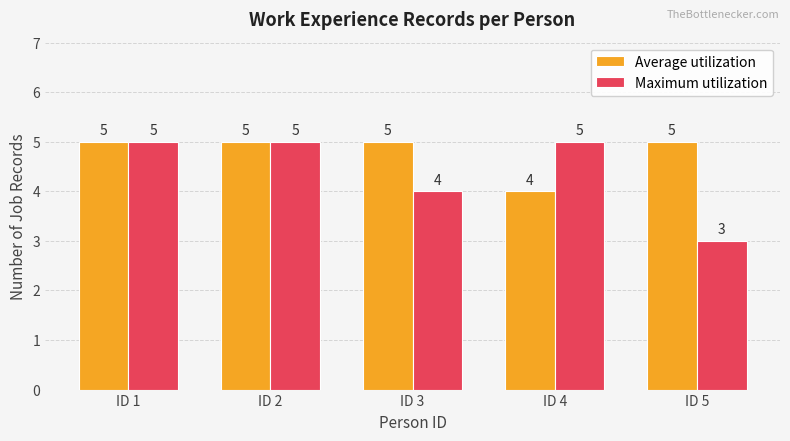

Reading left to right, list all the values displayed in this chart.

Average utilization: 5	5	5	4	5
Maximum utilization: 5	5	4	5	3